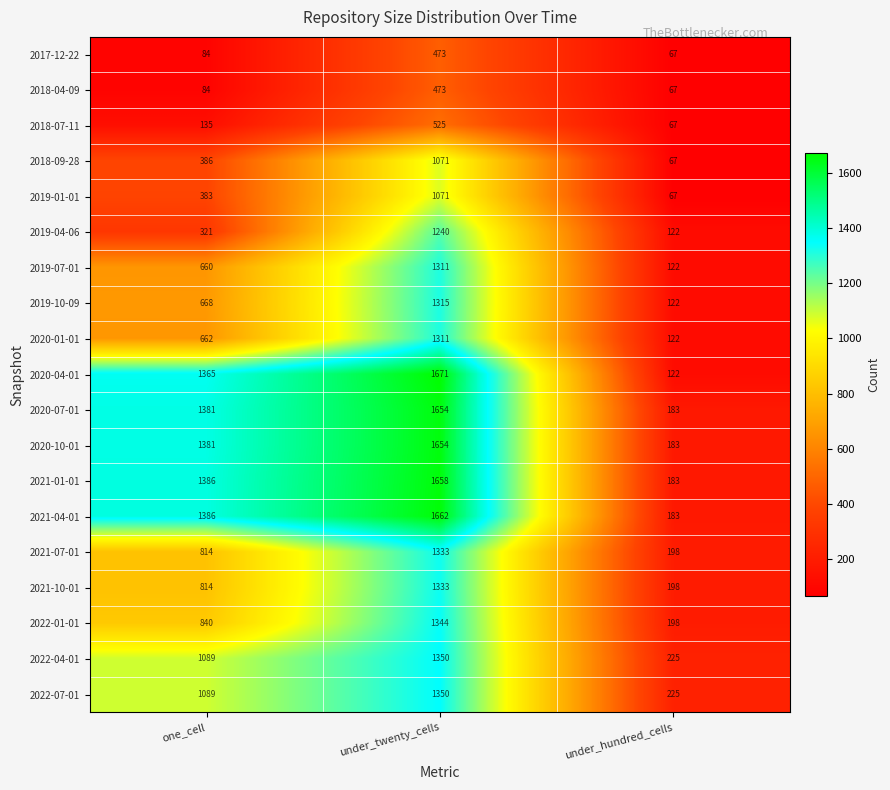

What is the sum of all 2022-07-01 values?

2664